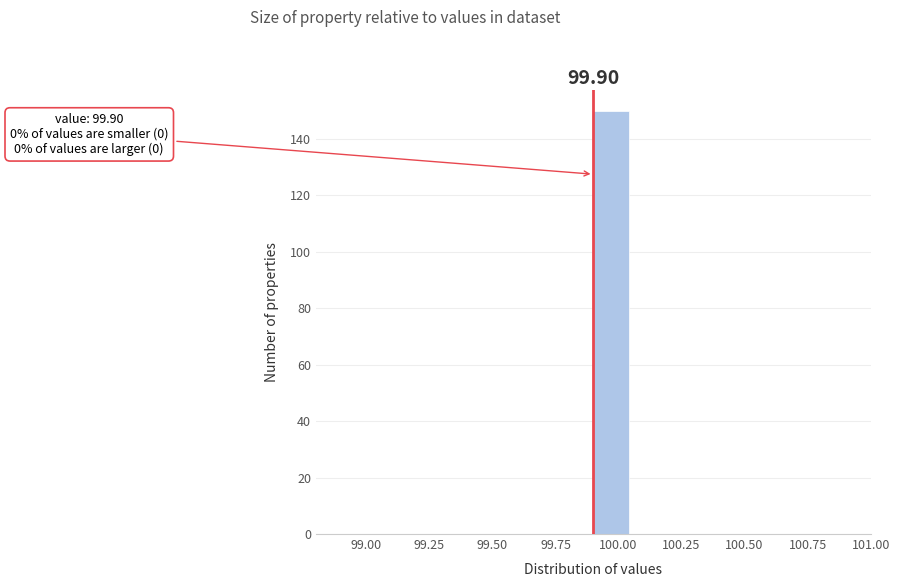

Around what value on the x-axis is the tallest bar? Give the approximate position of its centre, as read against the axis.

99.95